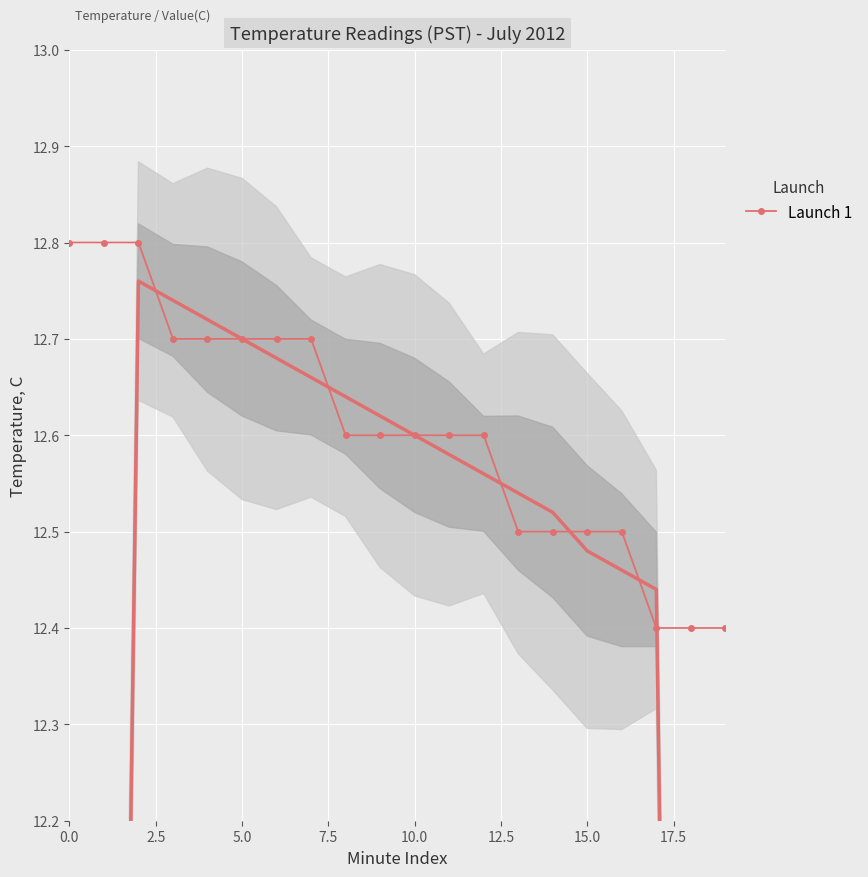

True or false: there are more than 2 points higher than both neighbors.

False